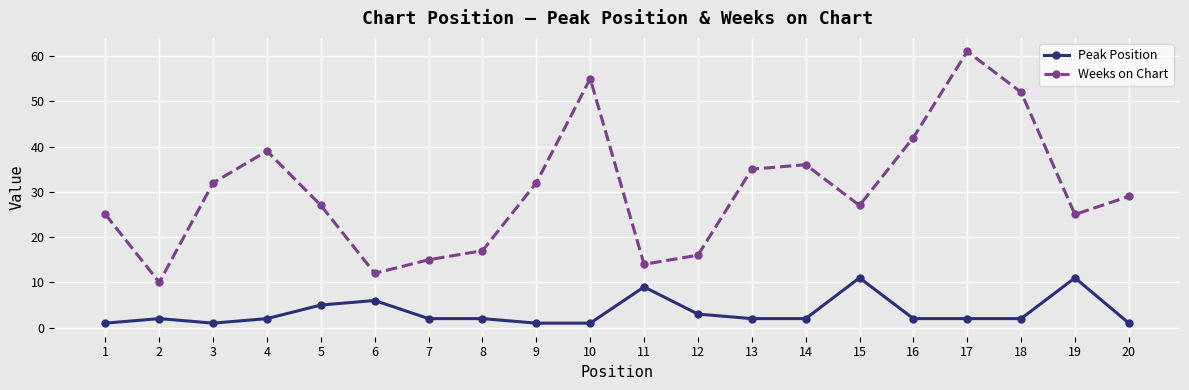

True or false: Peak Position and Weeks on Chart cross at least once.

False